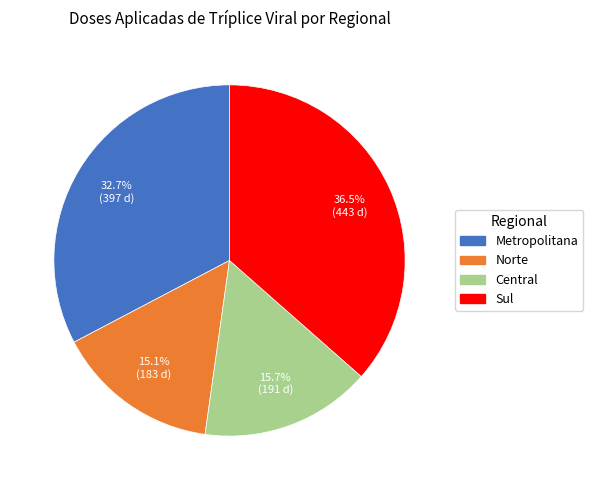

How many slices are in this pie chart?

4